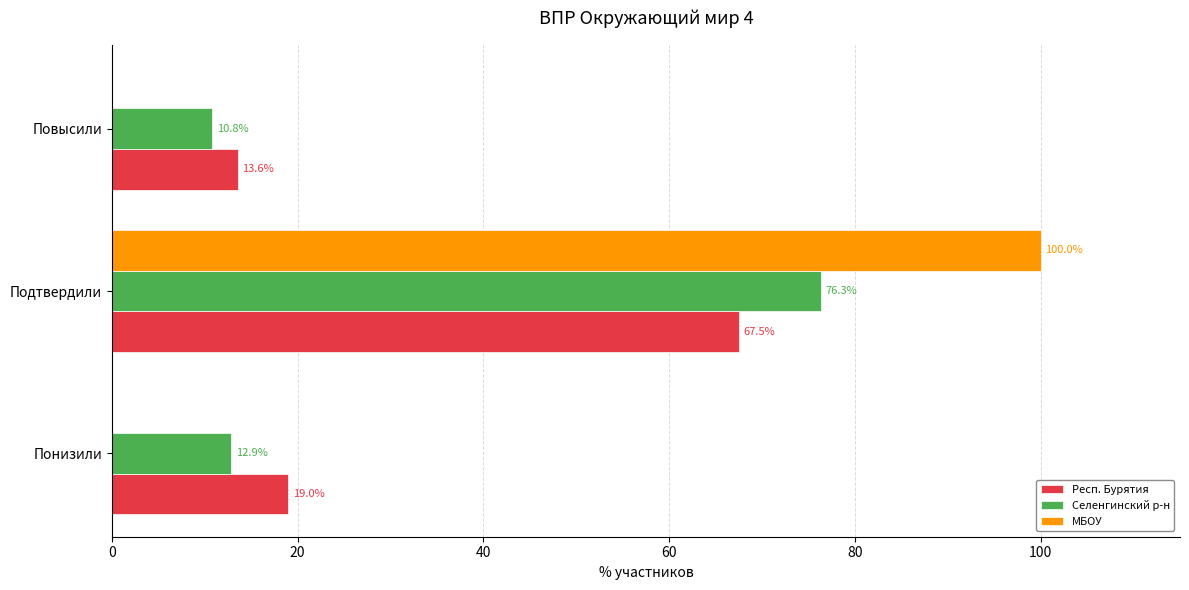

What is the total value across all series at Подтвердили?

243.8